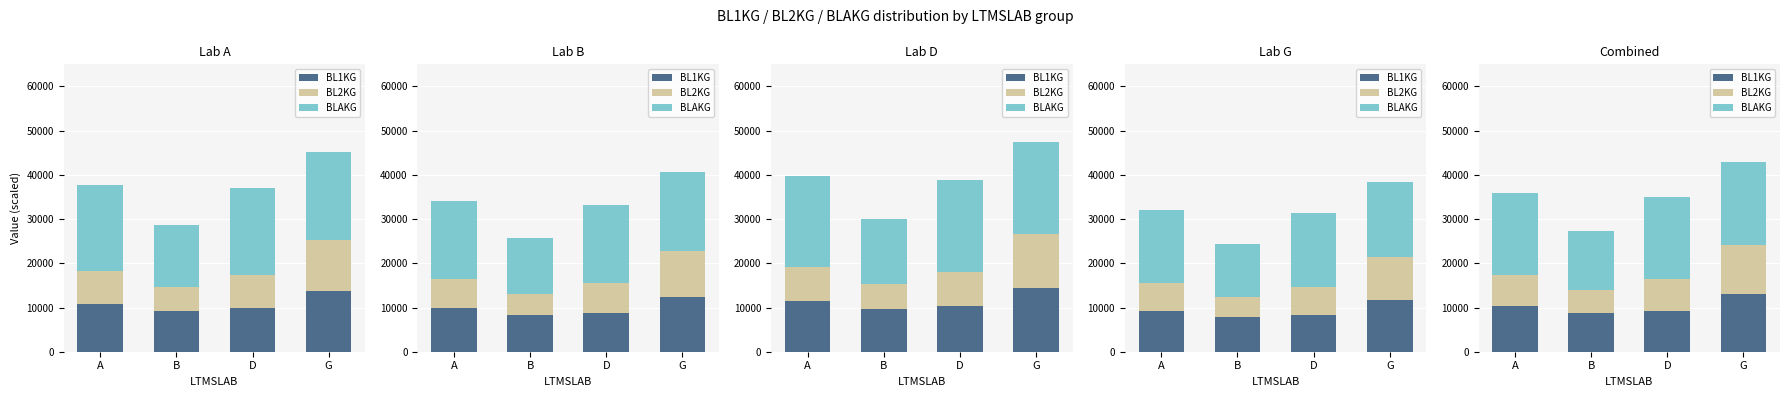

At how many categories does at least one series exceed 11846?

4